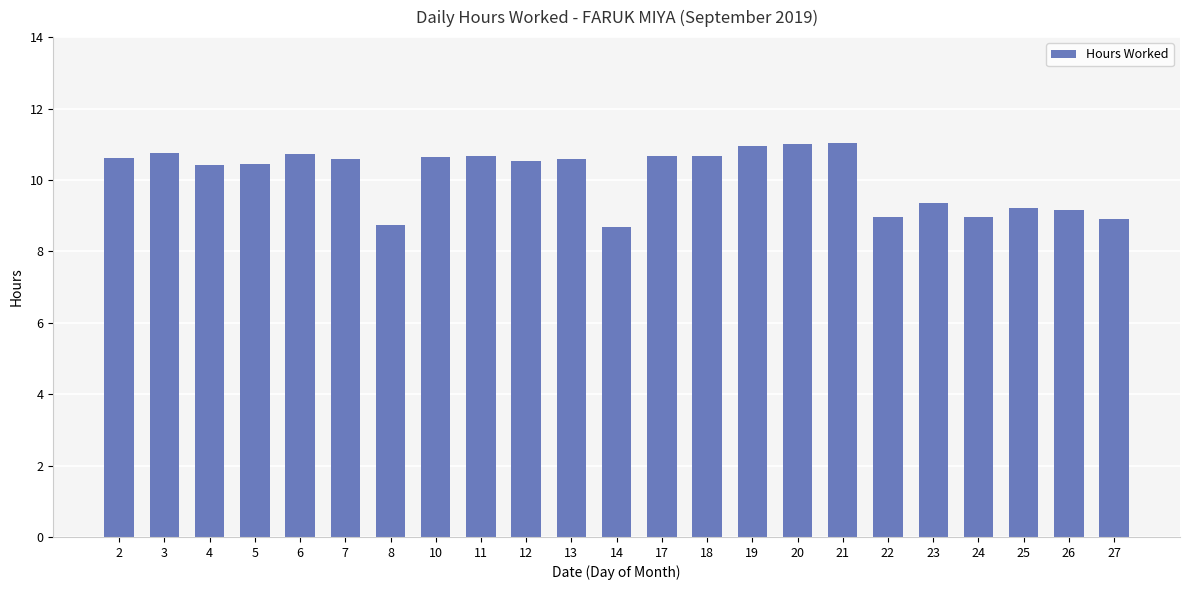

What is the sum of all values?

232.3